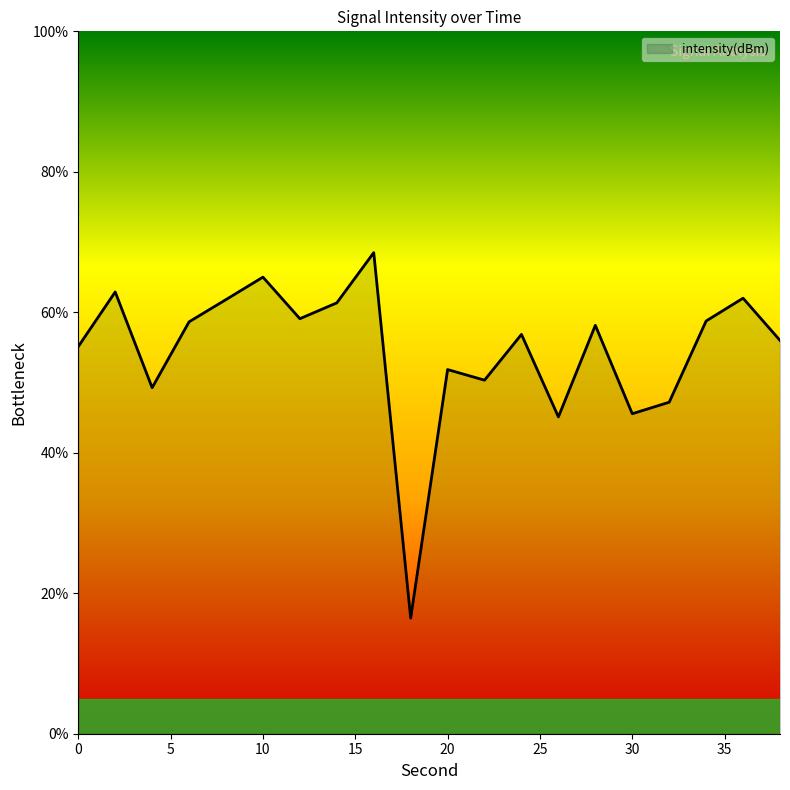

What is the maximum value shown in the chart?

68.5